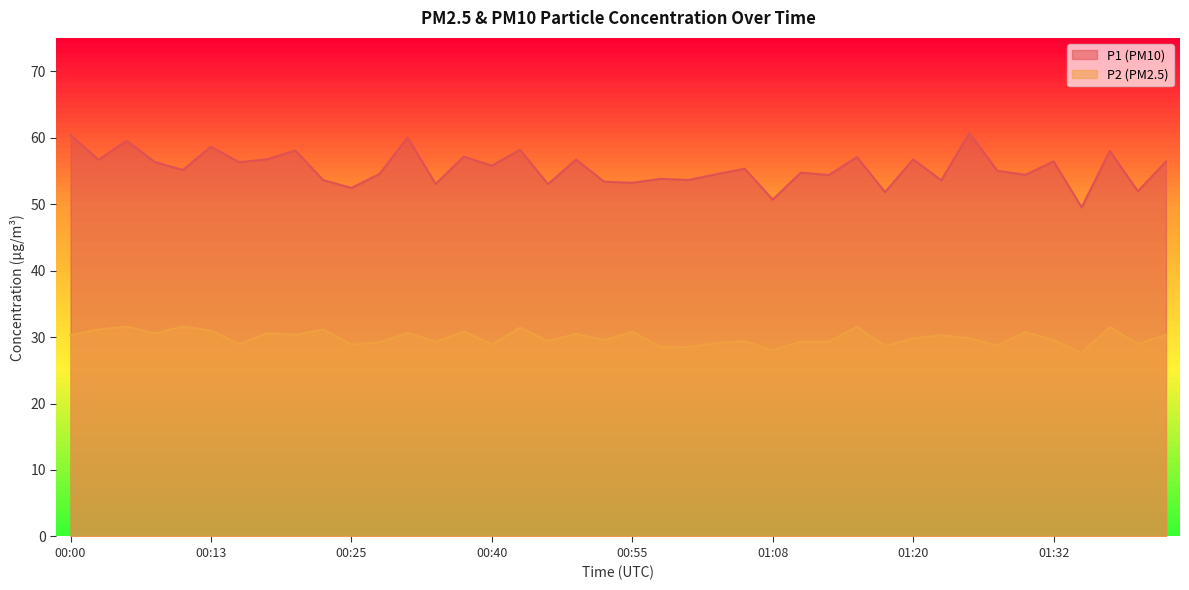

True or false: P2 and P1 intersect in this chart.

False